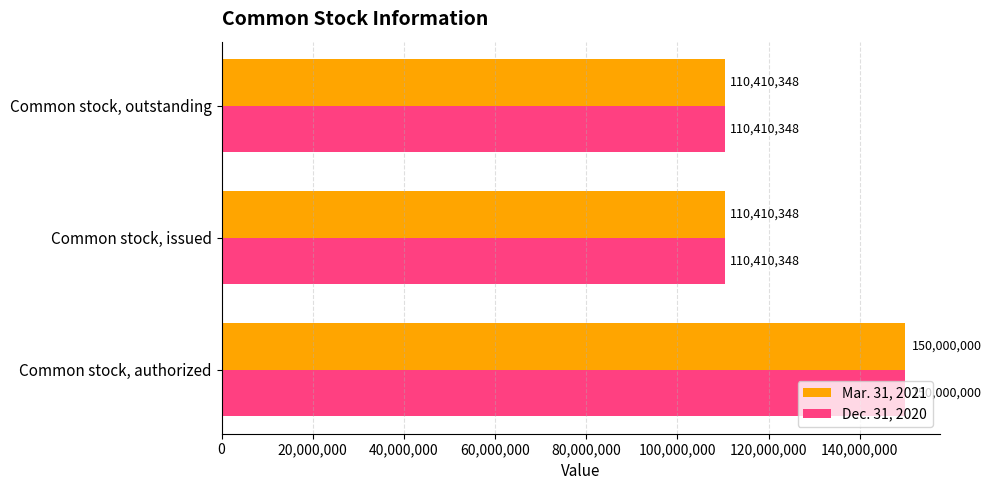

What is the minimum value for Mar. 31, 2021?

110410348